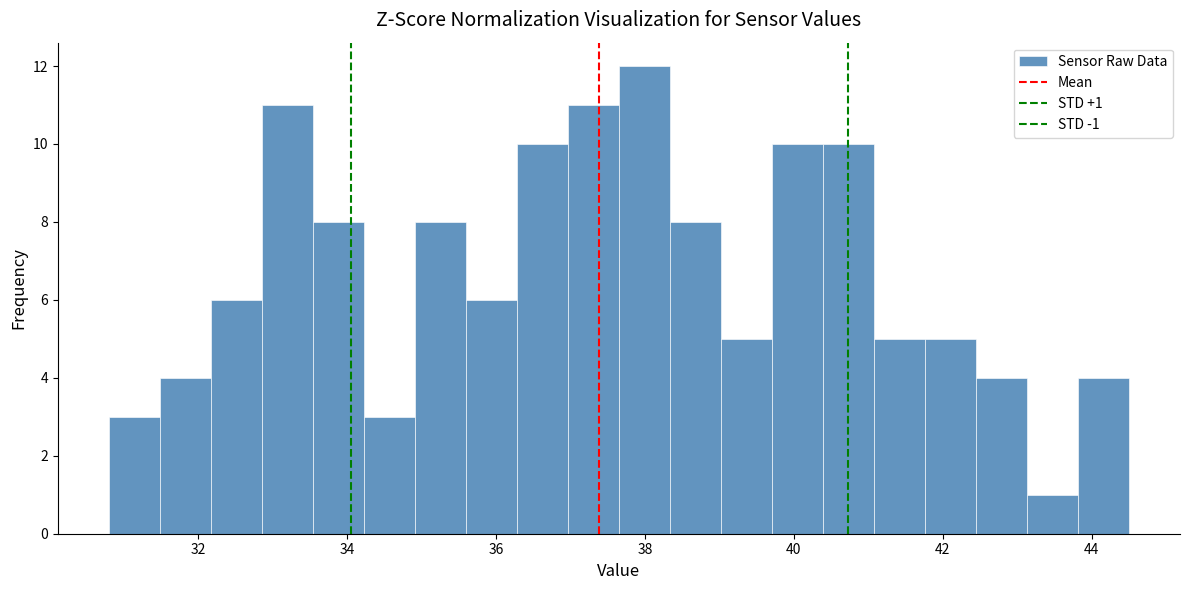

Read against the x-axis, roughly where is the centre of the tallest bar?

38.0